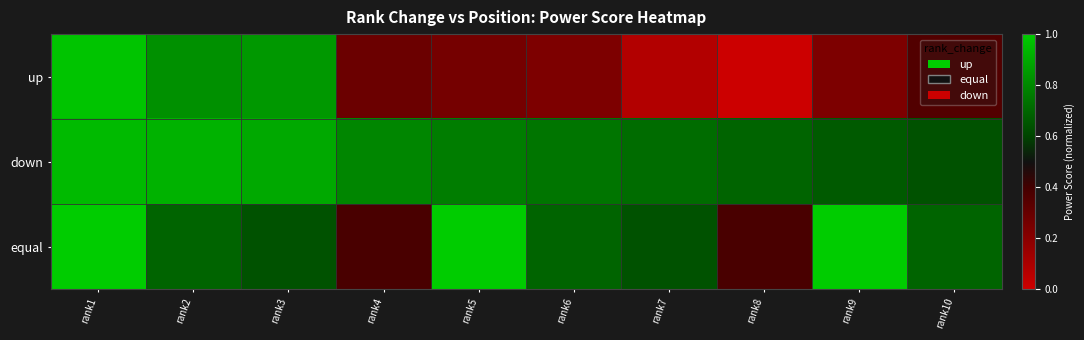

What is the total value across all series at rank3?

2.4